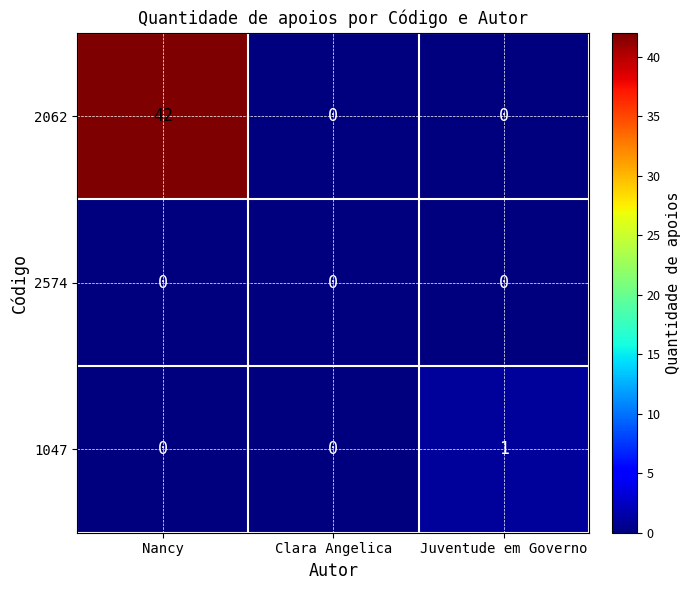

Reading left to right, transcribe all the data shown in this chart.

2062: Nancy=42	Clara Angelica=0	Juventude em Governo=0
2574: Nancy=0	Clara Angelica=0	Juventude em Governo=0
1047: Nancy=0	Clara Angelica=0	Juventude em Governo=1